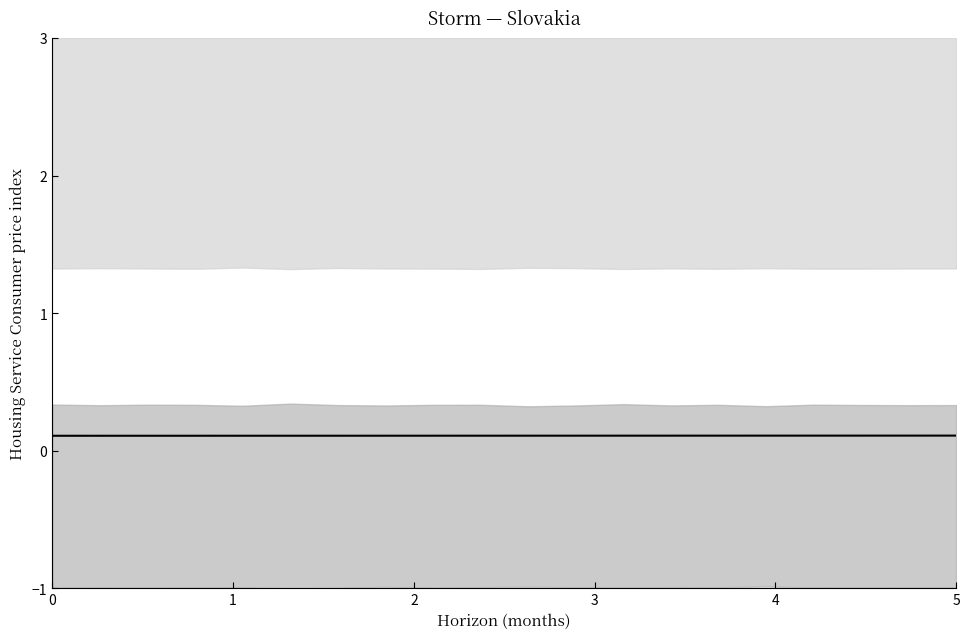

What is the value of the 8th point from the left?

0.1